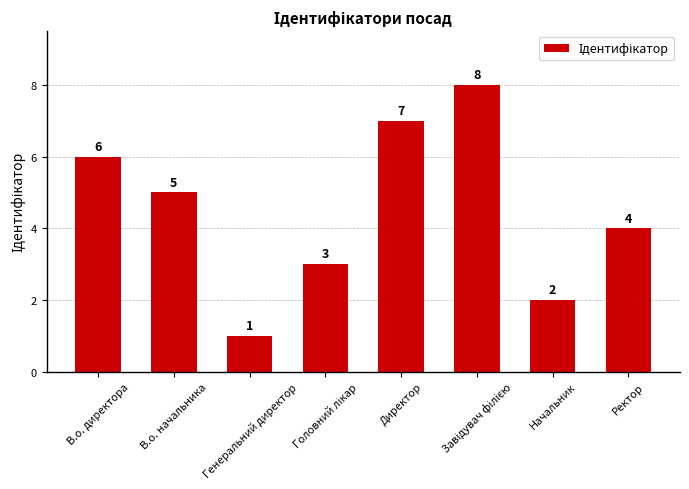

How many values are below 5?

4